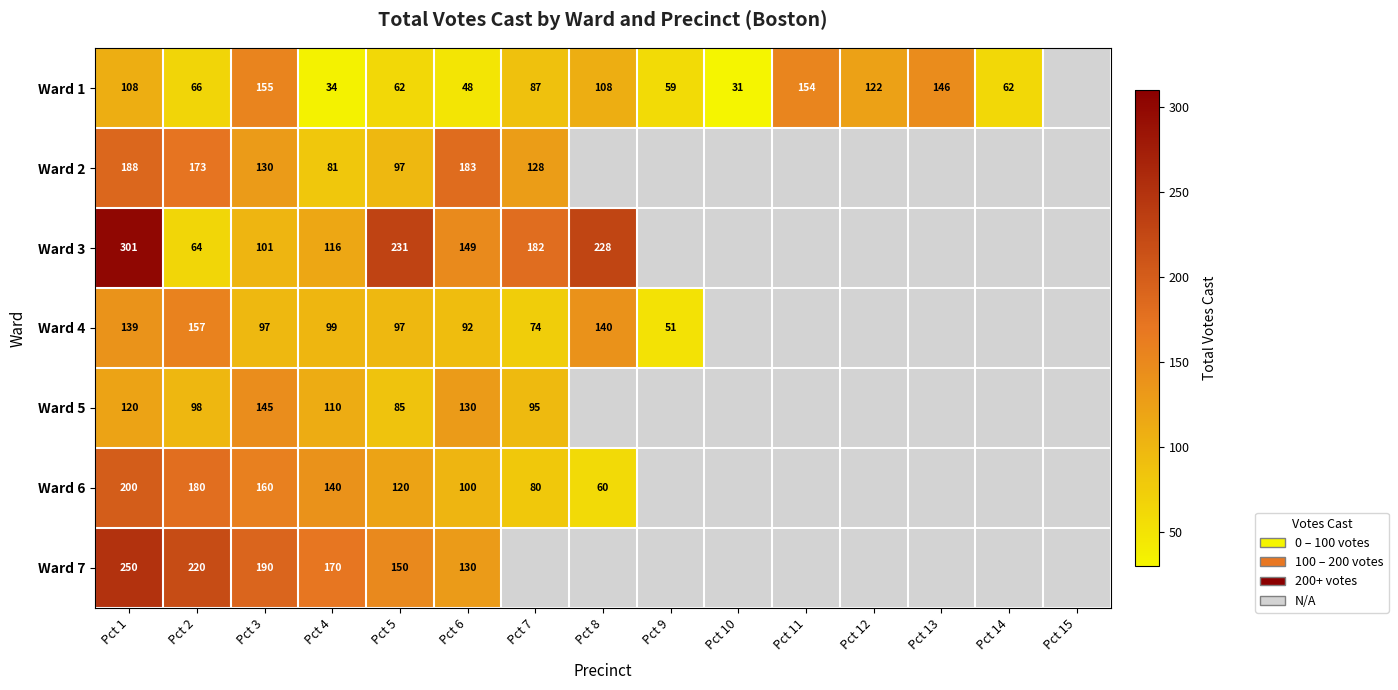

What is the spread (max minus min) of values at Pct 1?

193